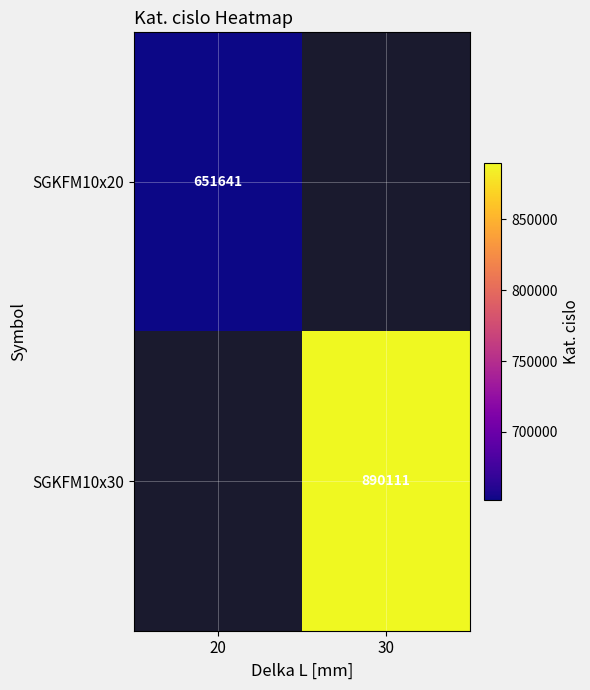

The SGKFM10x20 series shows 651641 at 20. True or false?

True